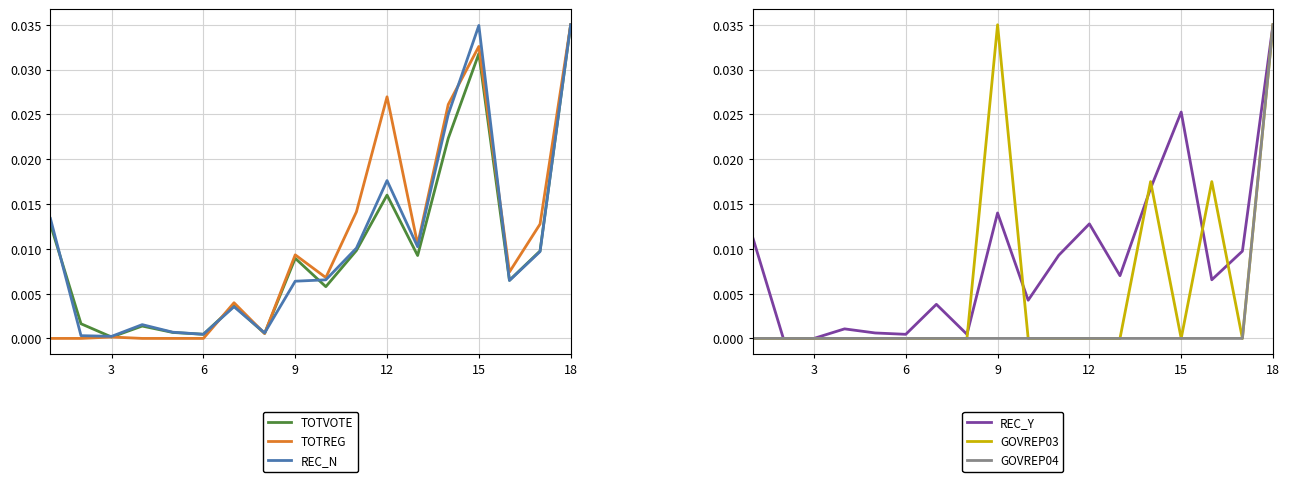

What are all the series names shown in the legend?

TOTVOTE, TOTREG, REC_N, REC_Y, GOVREP03, GOVREP04